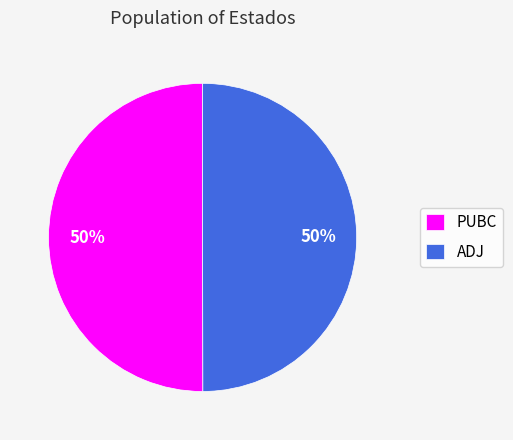

To the nearest percent, what is the combined percentage of PUBC and ADJ?

100%